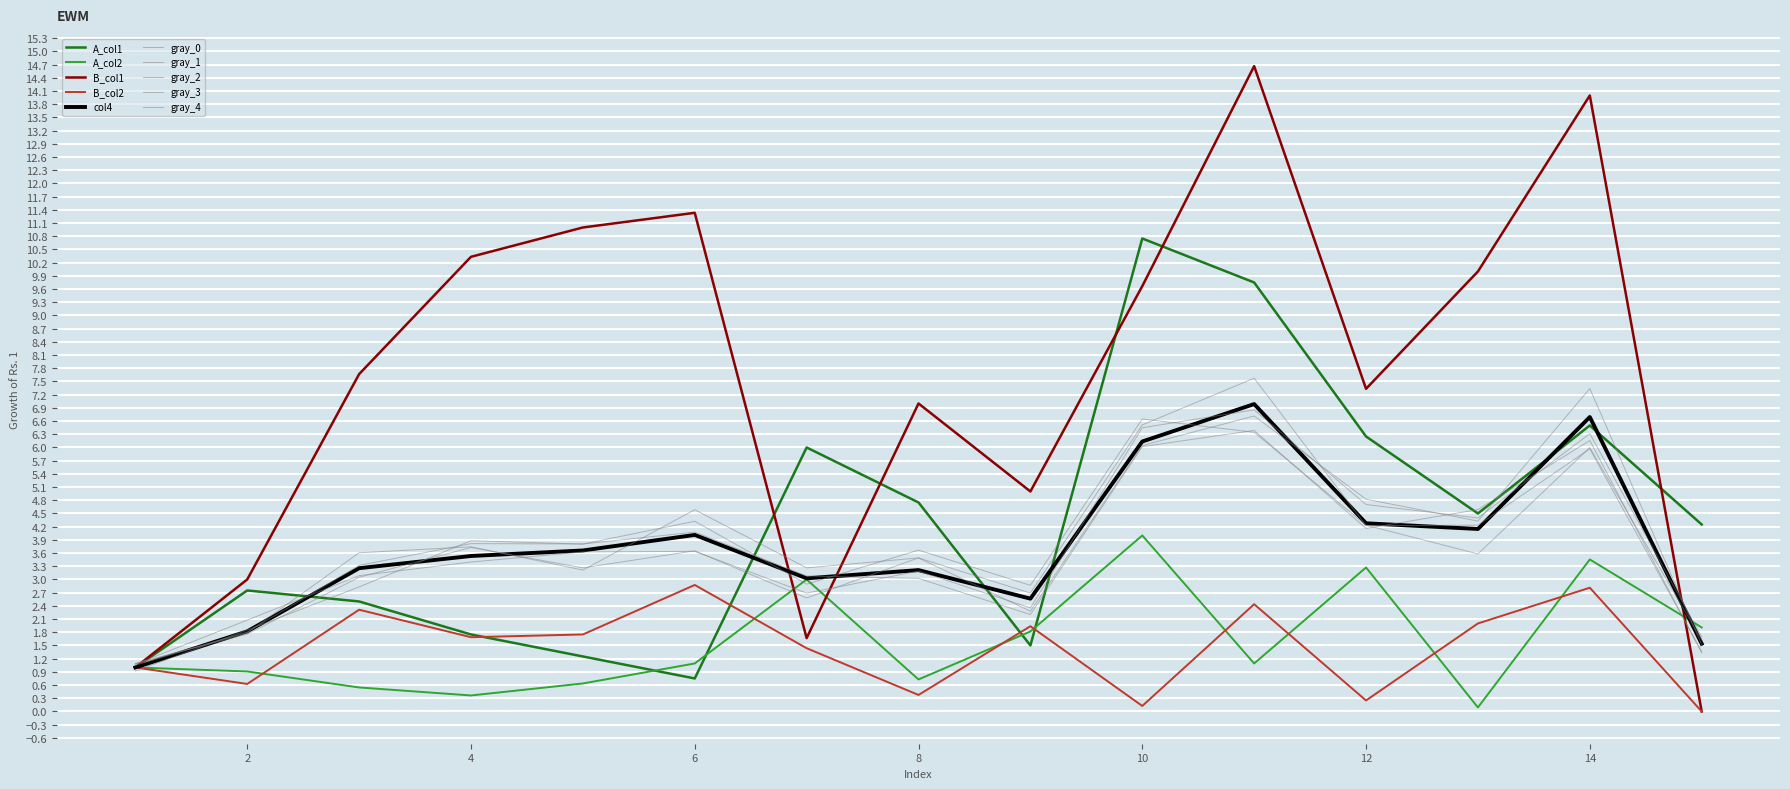

Rank the series by their maximum value, from highest to lowest.

B_col1, A_col1, A_col2, B_col2